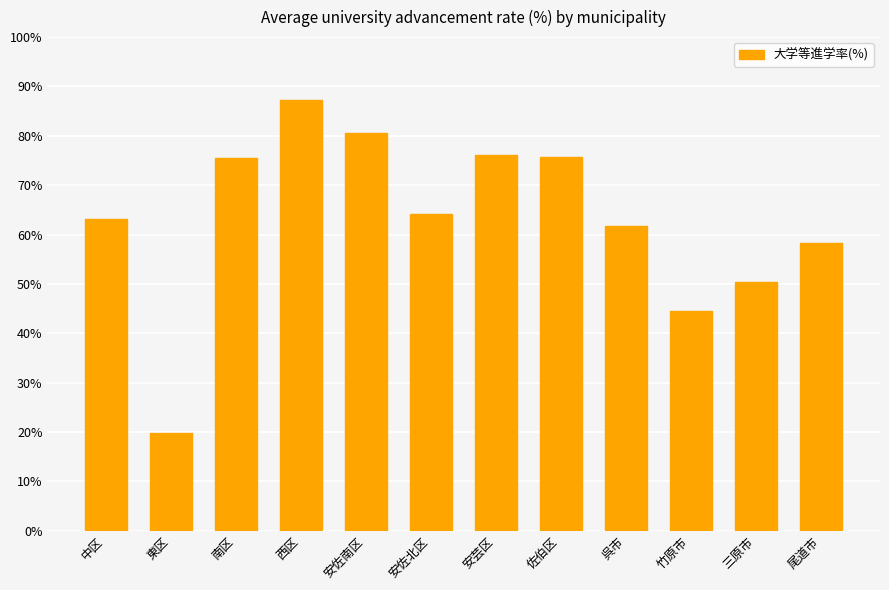

What is the approximate value at 佐伯区?

75.8